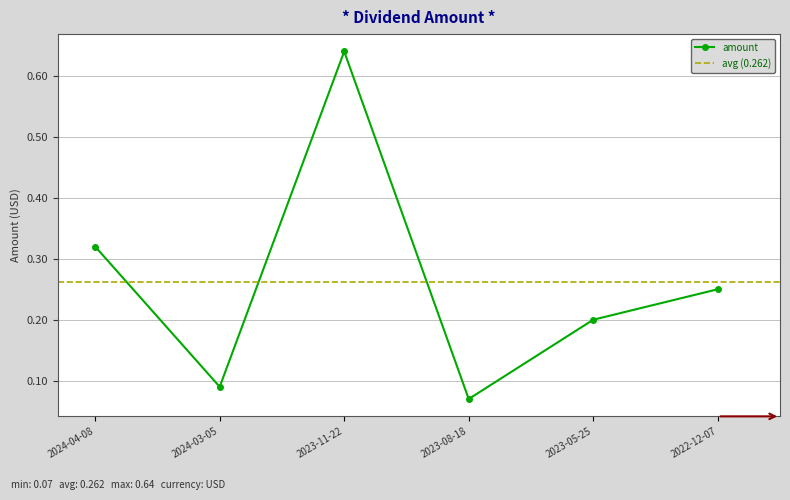

Where is the data nearest to the value 0?

2023-08-18